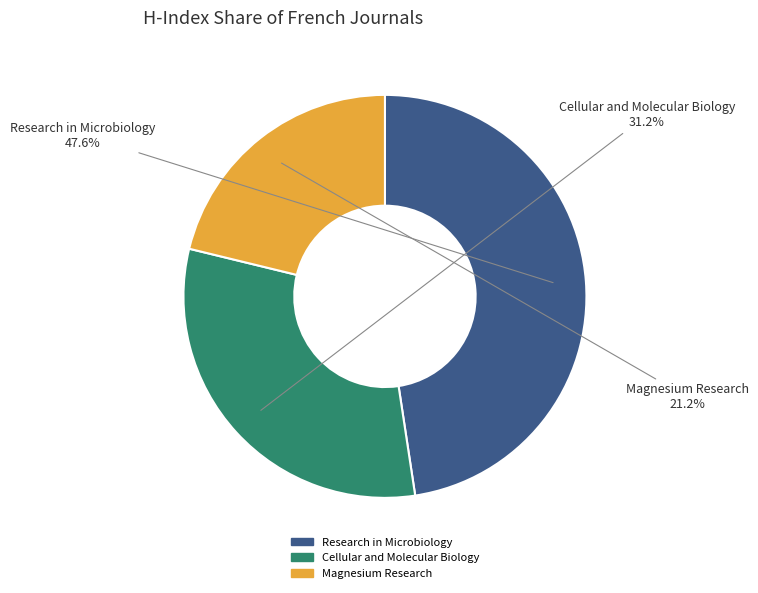

Is there a majority slice in this chart?

No